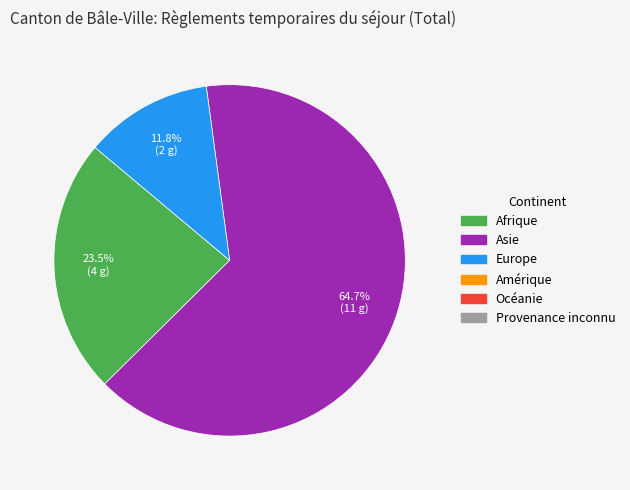

Is there any slice that represents more than half of the pie?

Yes